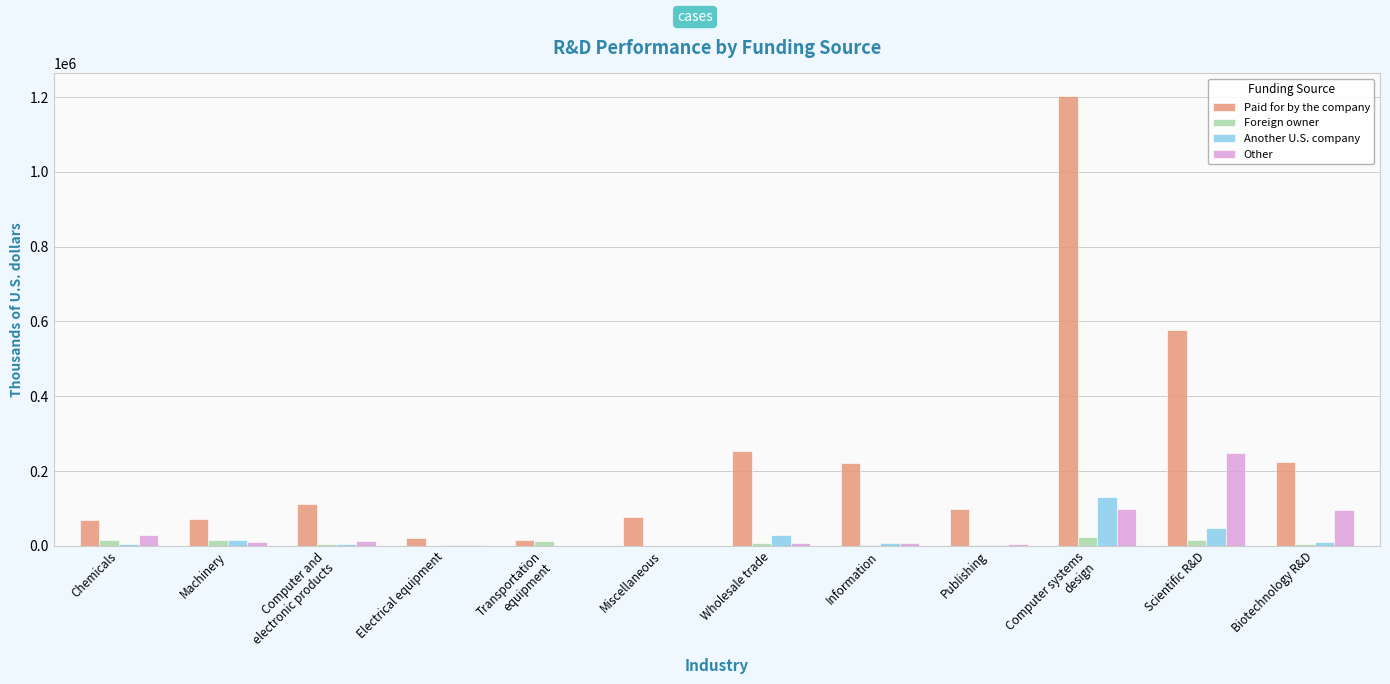

What is the difference between the Another U.S. company values at Scientific R&D and Wholesale trade?

20065